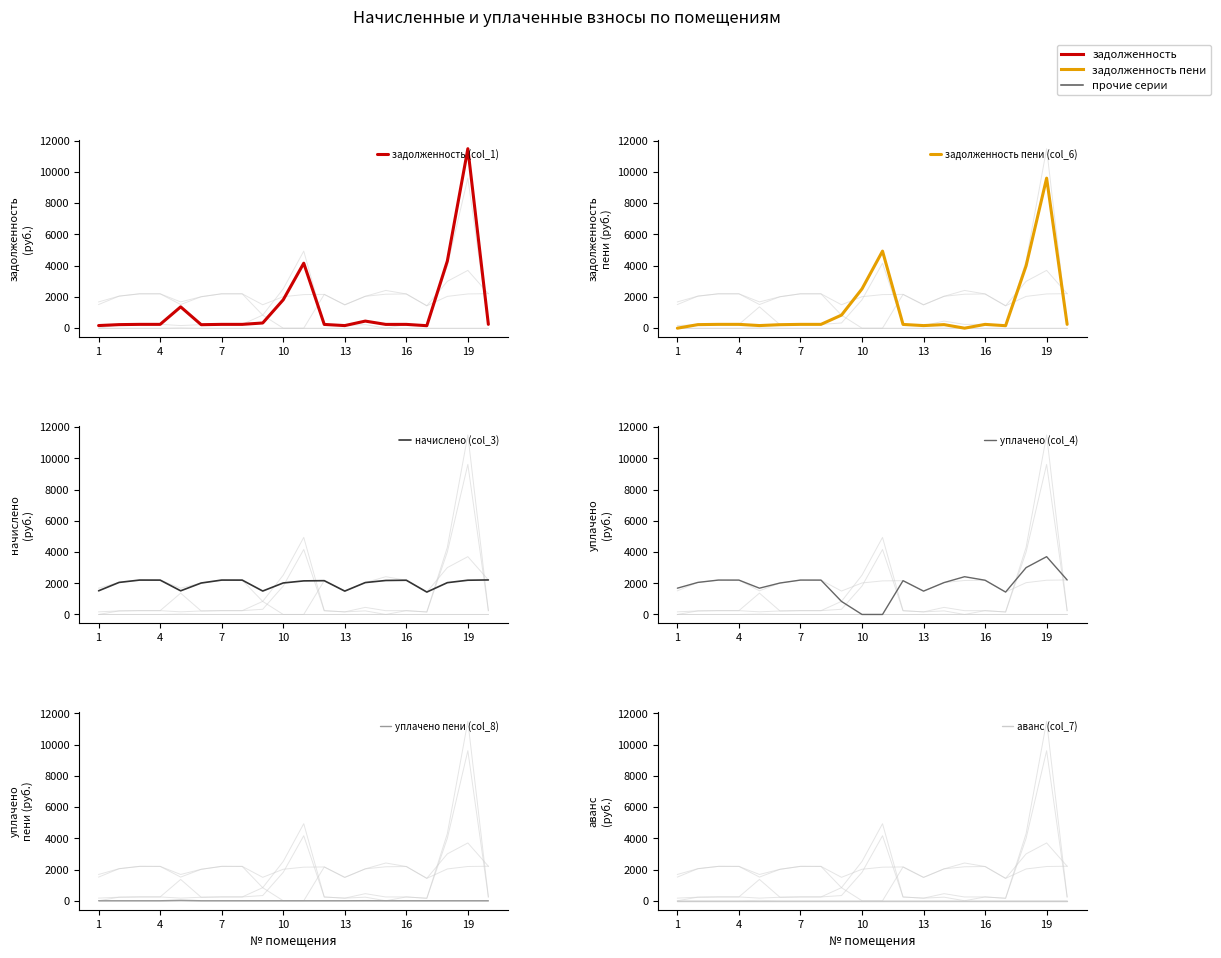

True or false: аванс (col_7) and задолженность пени (col_6) intersect in this chart.

False